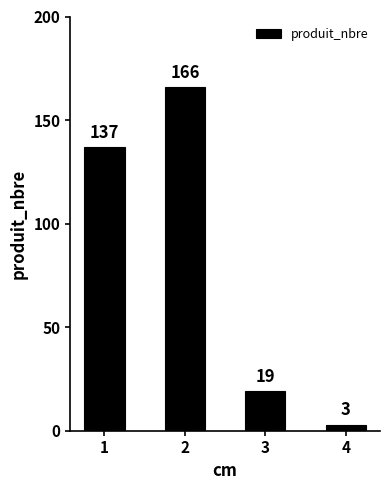

True or false: the data shows 10 at 3.

False